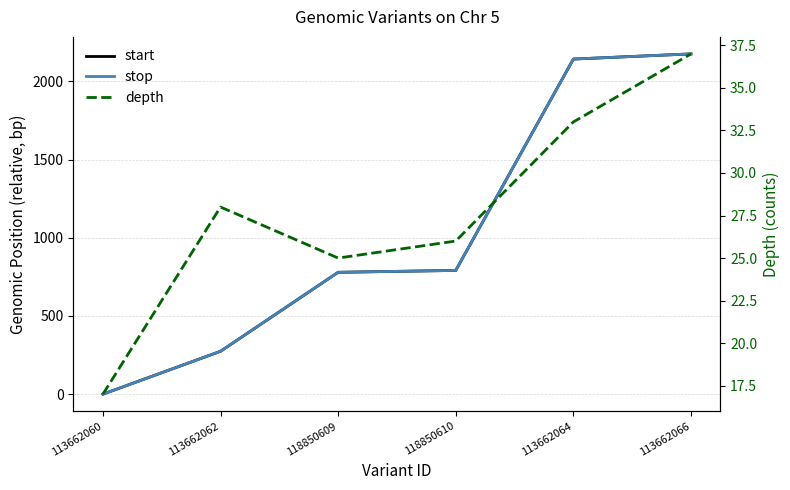

What is the total value across all series at 113662066?

4387